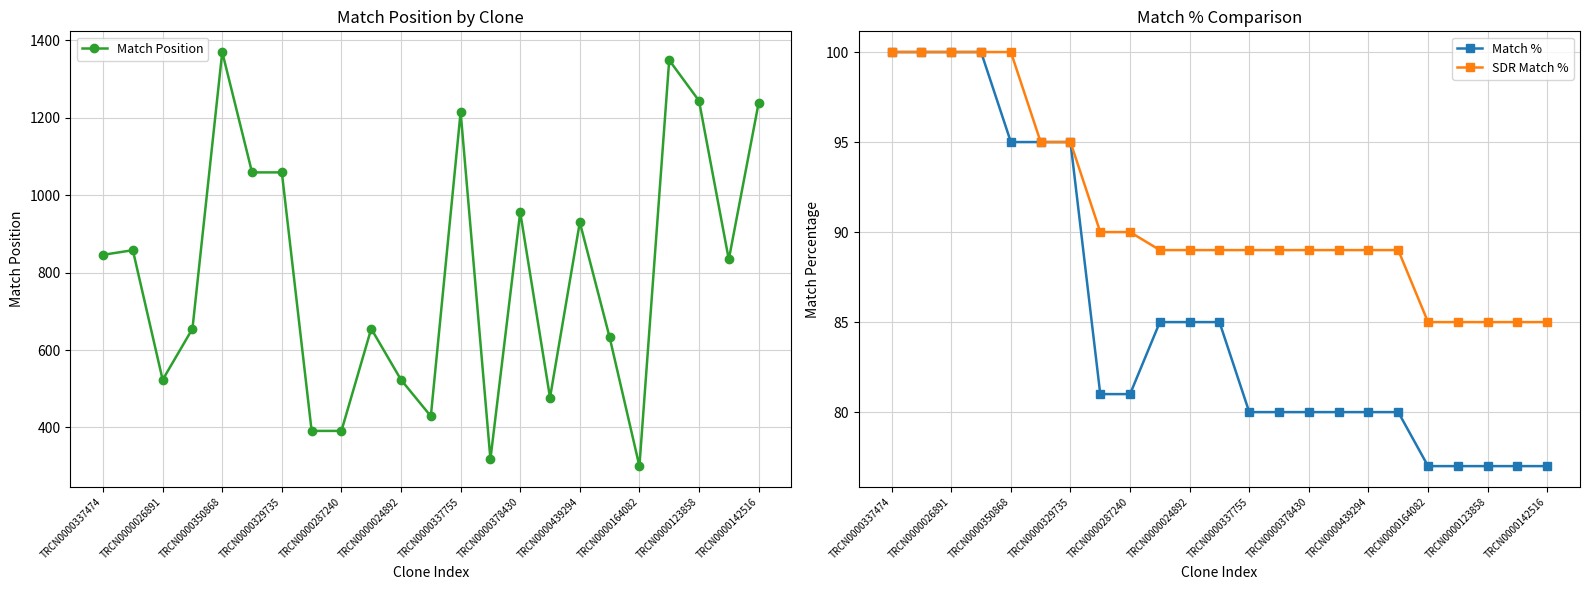

The value of SDR Match % at TRCN0000378430 is 24. True or false?

False